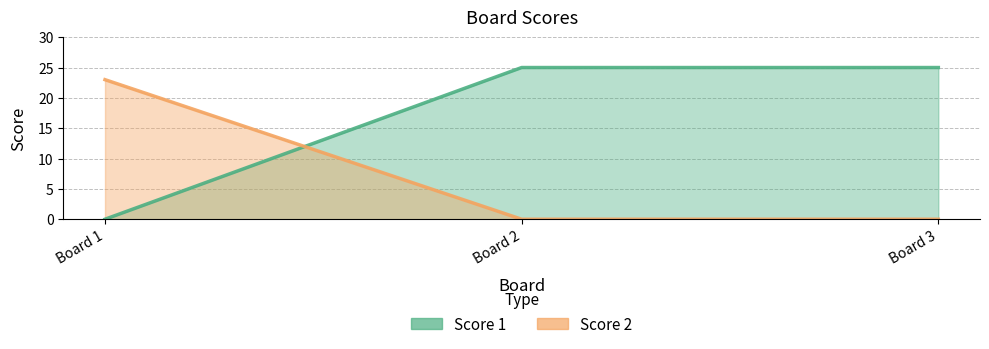

What is the difference between the highest and lowest values at Board 3?

25